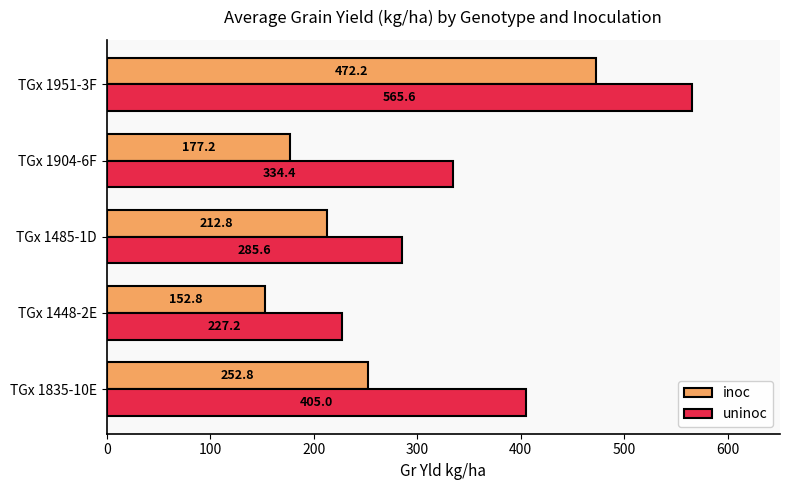

The value of uninoc at TGx 1835-10E is 405.0. True or false?

True